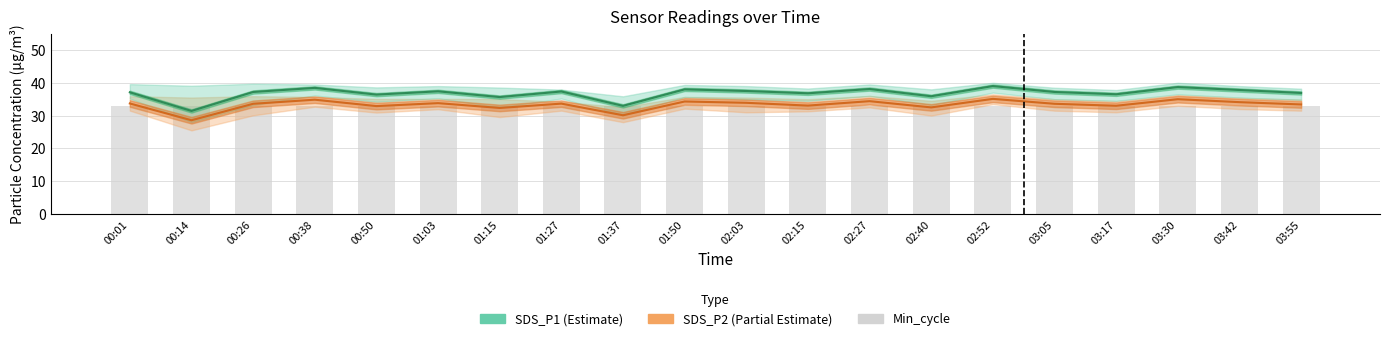

What is the difference between the SDS_P2 values at 00:50 and 03:30?

2.1